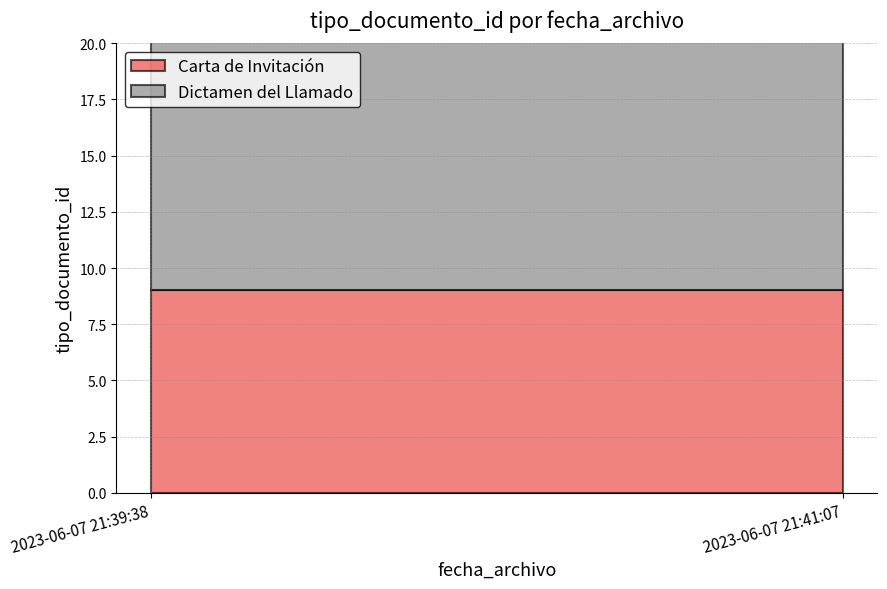

Which category has the lowest value in the Carta de Invitación series?

2023-06-07 21:39:38